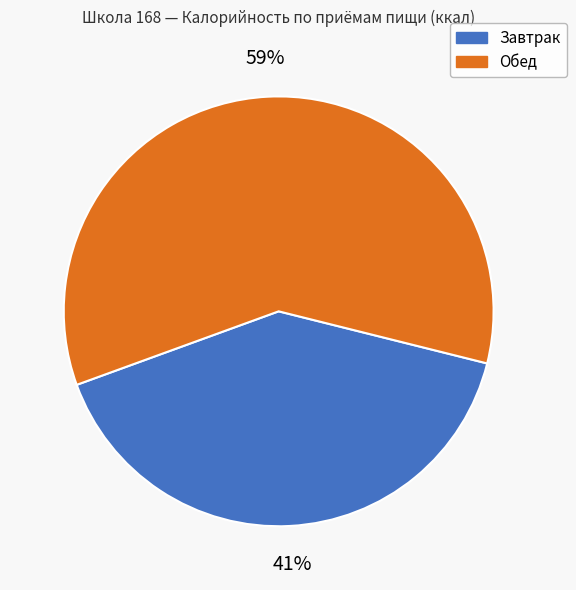

To the nearest percent, what portion does Обед represent?

59%